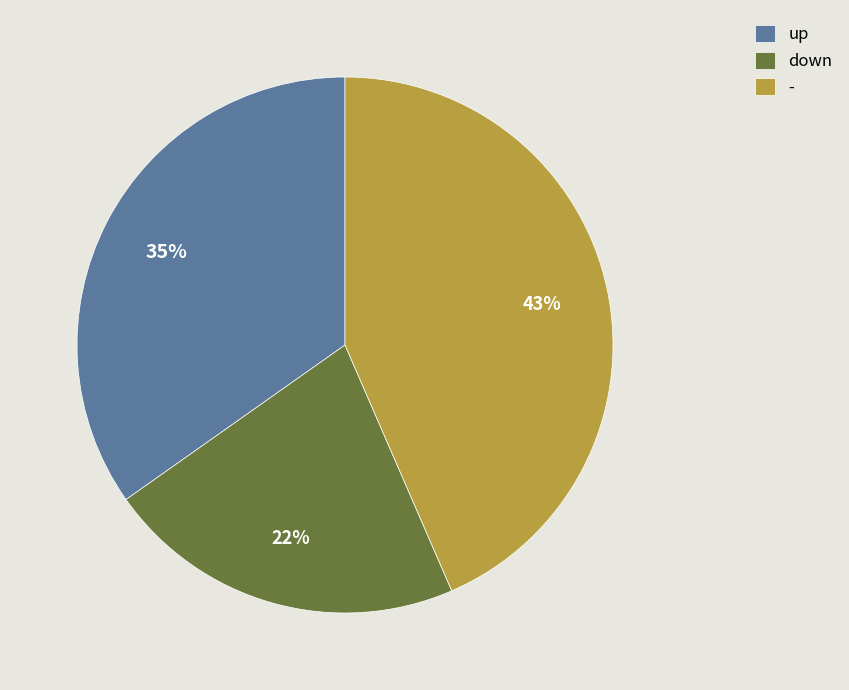

Rank the categories by value from lowest to highest.

down, up, -